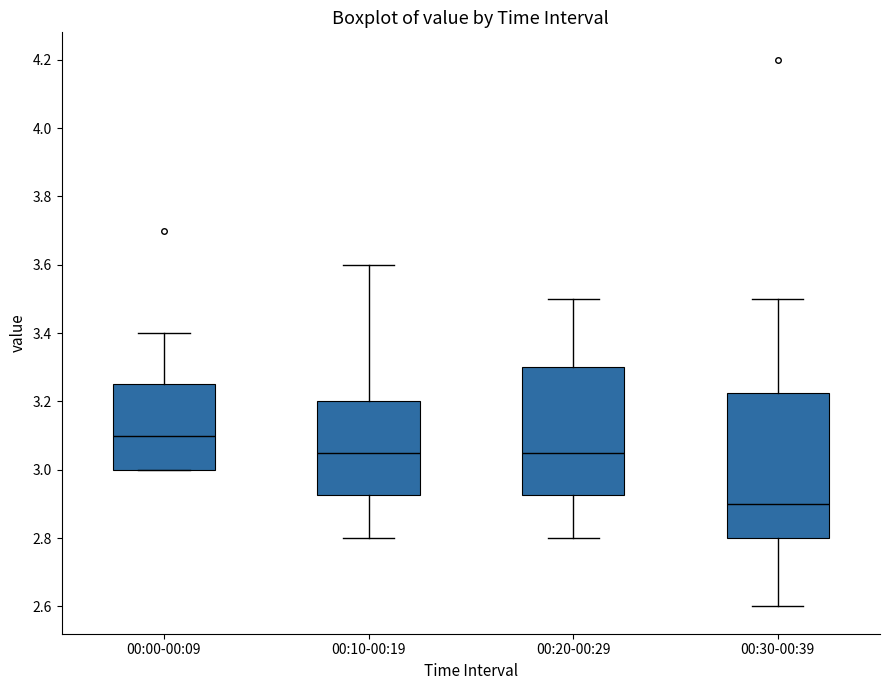

Reading left to right, read every box against the y-axis: the position of its median line, the range the box covers, and the ends of its whiskers. The values are not printed on the chart, so give them approximately, as read against the axis.

00:00-00:09: median 3.10, box 3.00 to 3.26, whiskers 3.00 to 3.40
00:10-00:19: median 3.06, box 2.92 to 3.20, whiskers 2.80 to 3.60
00:20-00:29: median 3.06, box 2.92 to 3.30, whiskers 2.80 to 3.50
00:30-00:39: median 2.90, box 2.80 to 3.22, whiskers 2.60 to 3.50